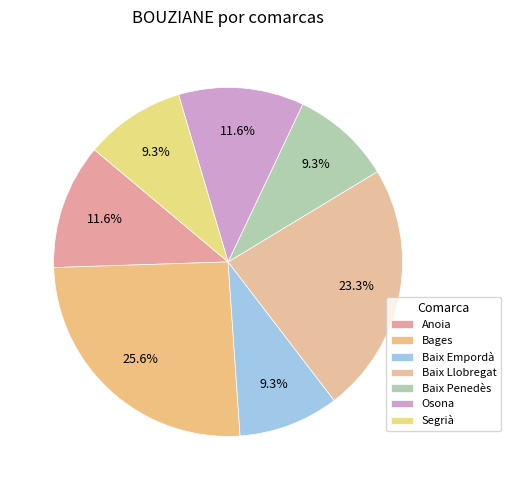

Is there any slice that represents more than half of the pie?

No